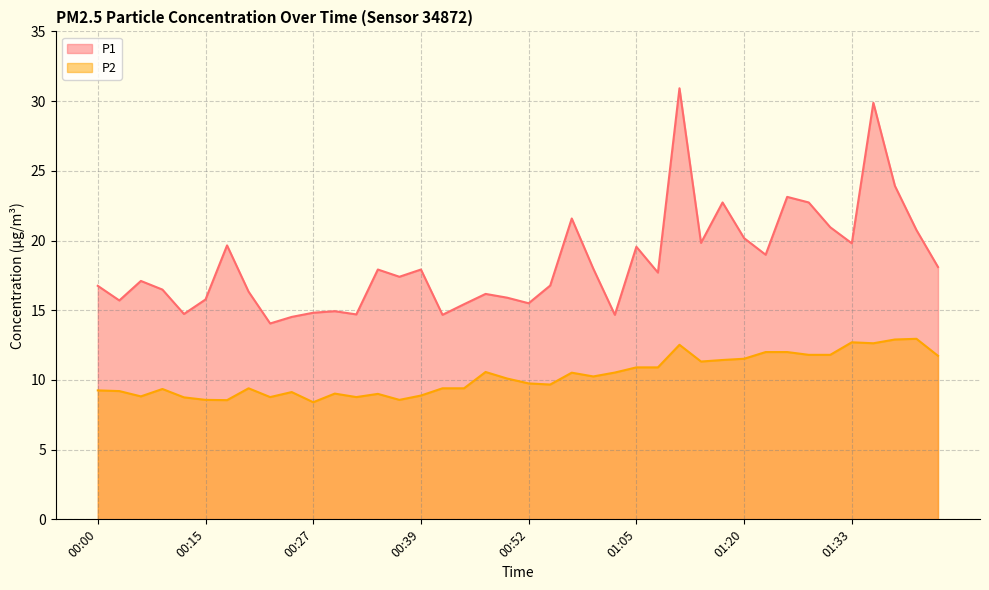

At which category does P1 reach its first local valley?

00:05